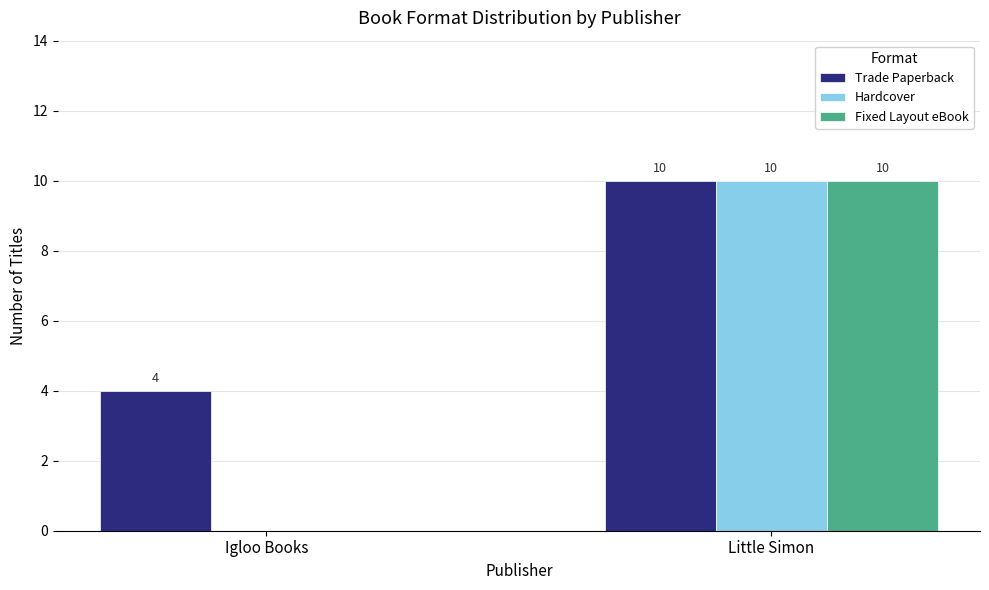

What is the sum of all Hardcover values?

10